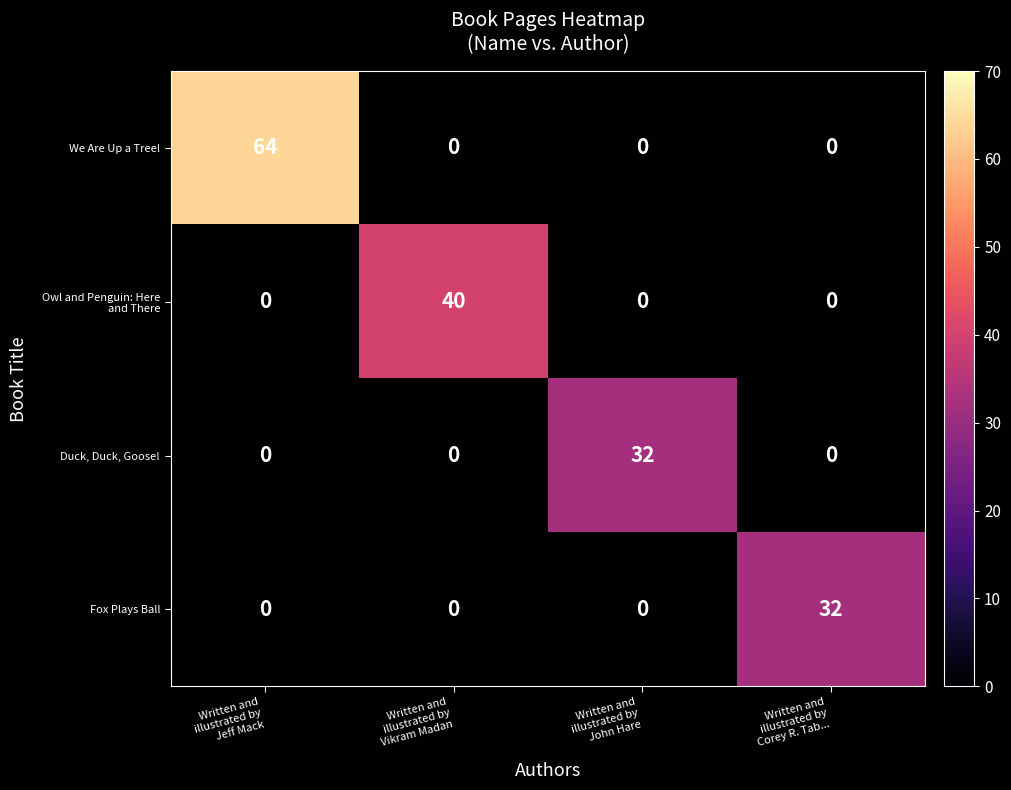

Count the number of categories in the chart.

4